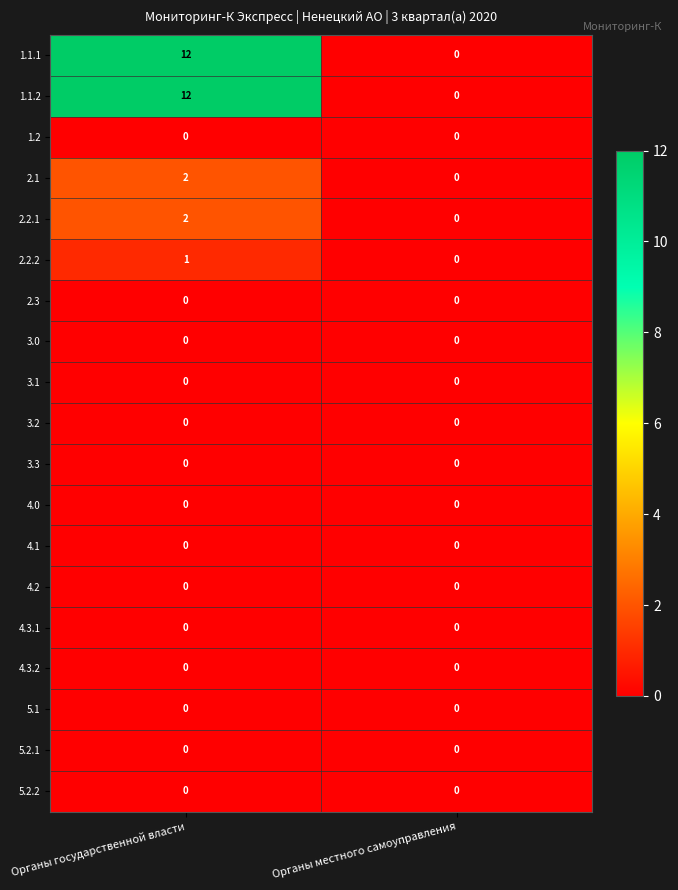

At which category is the sum across all series the highest?

Органы государственной власти